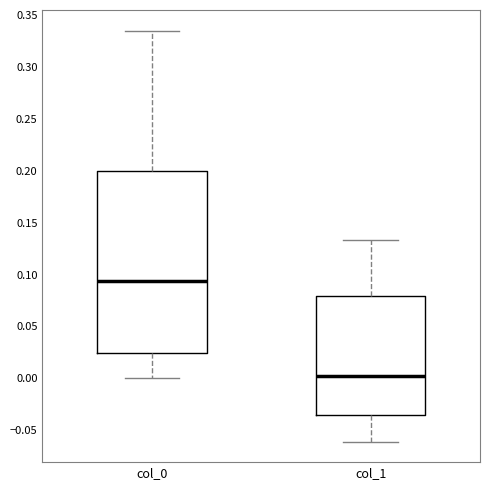

Which box has the lowest median line?

col_1